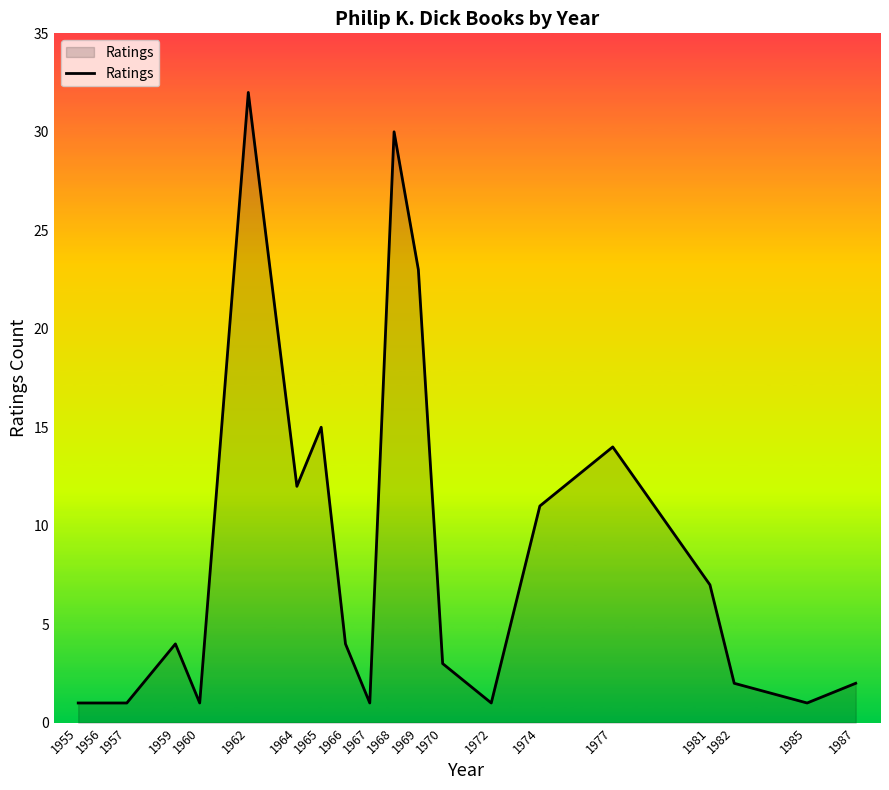

Read the value at 1977, to the nearest 10.

10